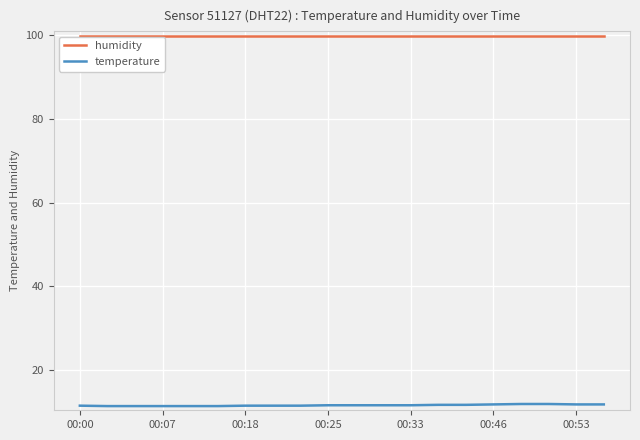

List the series in order of their overall mean, highest first.

humidity, temperature